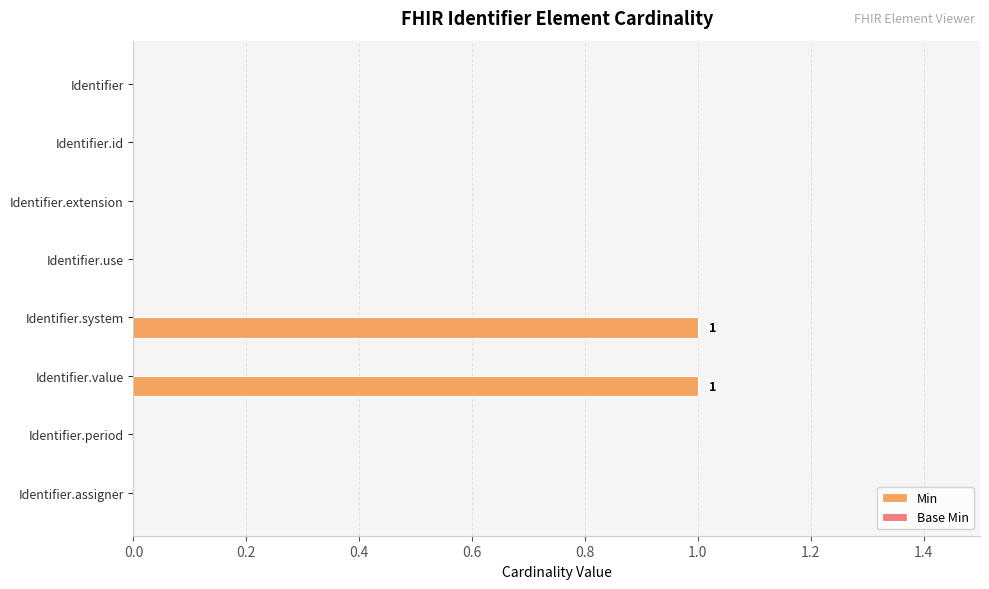

The chart shows a value of -1 at Identifier.id. True or false?

False